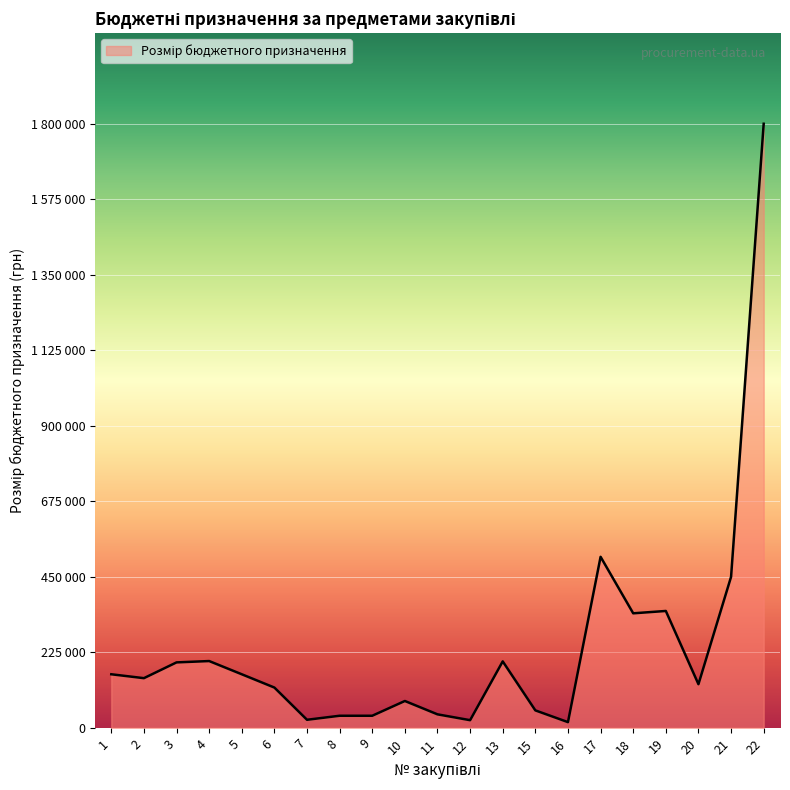

Does the chart display data point markers on the line(s)?

No